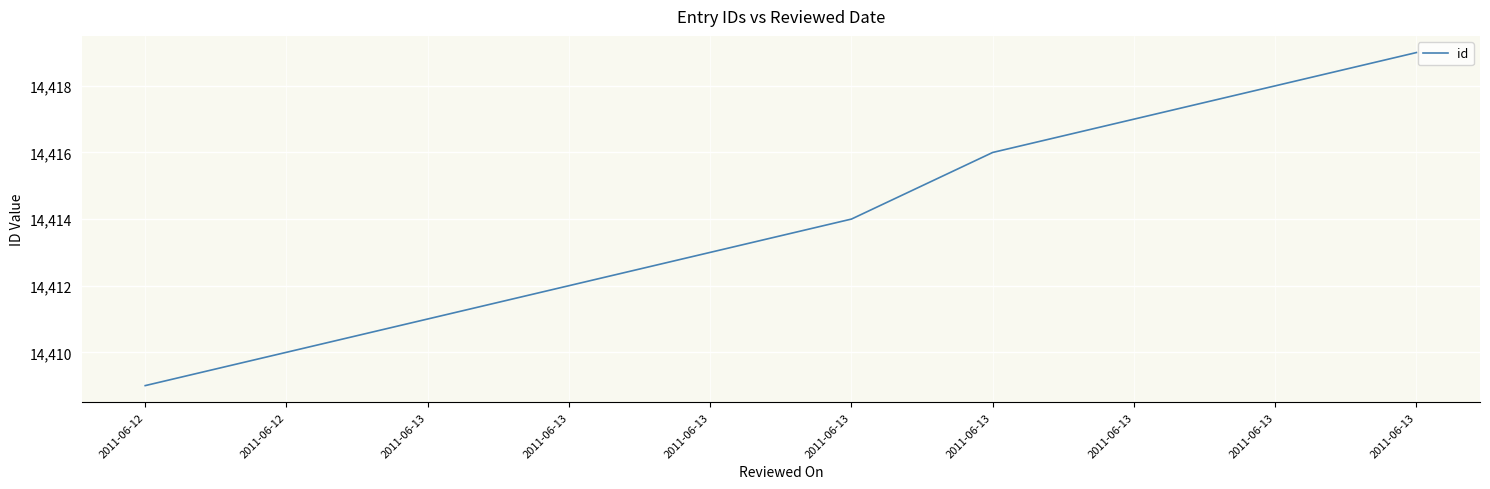

Which category has the lowest value across all series?

2011-06-12